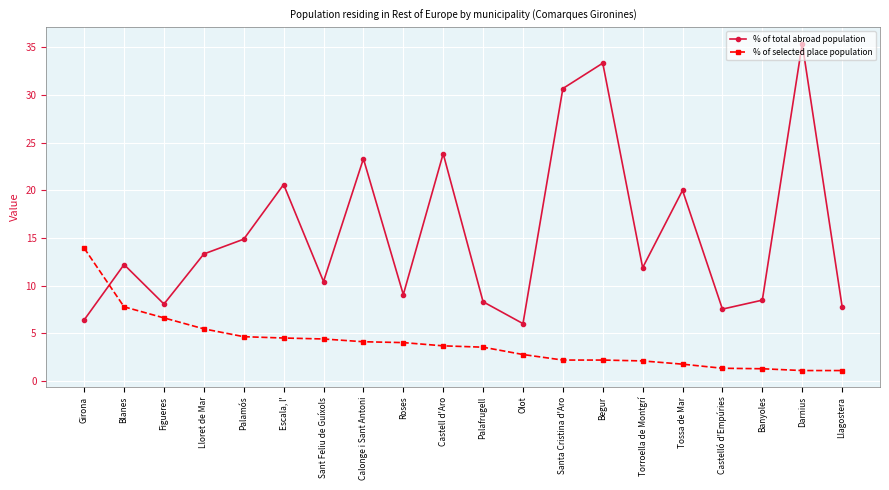

Rank the series at Castell d'Aro from highest to lowest value.

% of total abroad population, % of selected place population